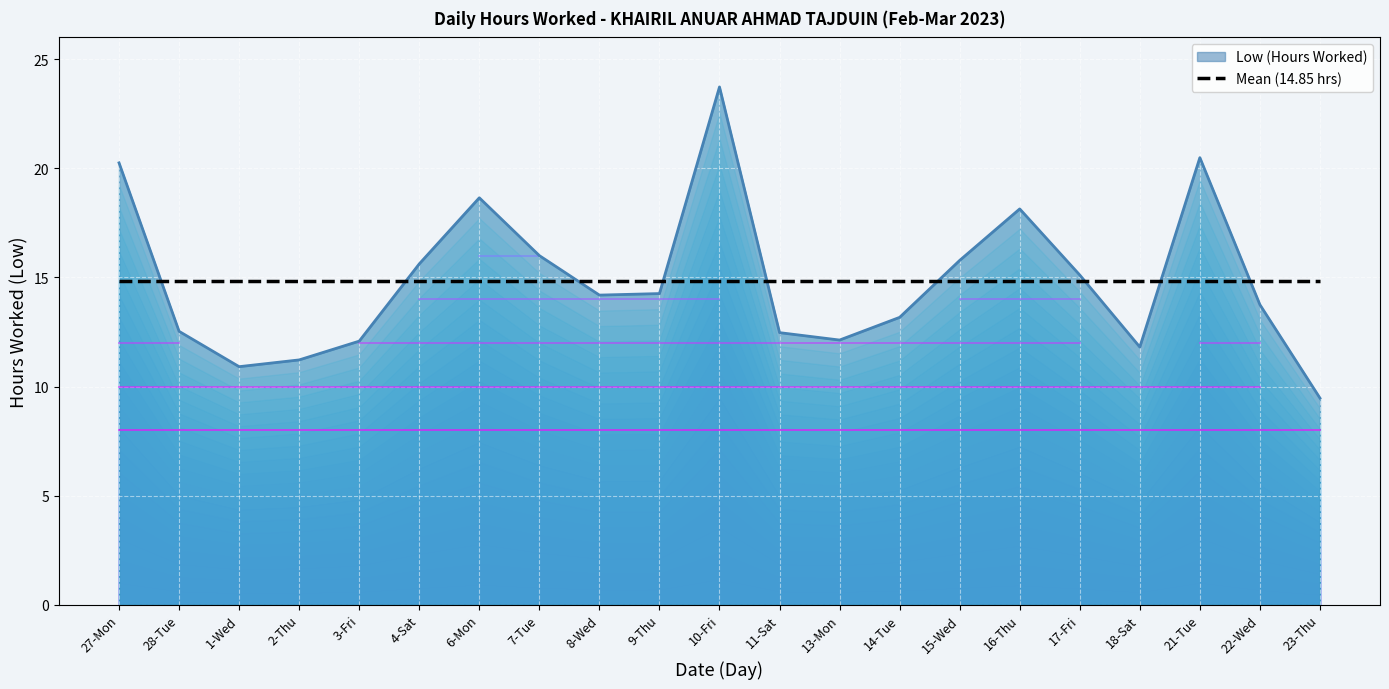

Approximately how many times larger is the value at 28-Tue compared to 1-Wed?

1.1